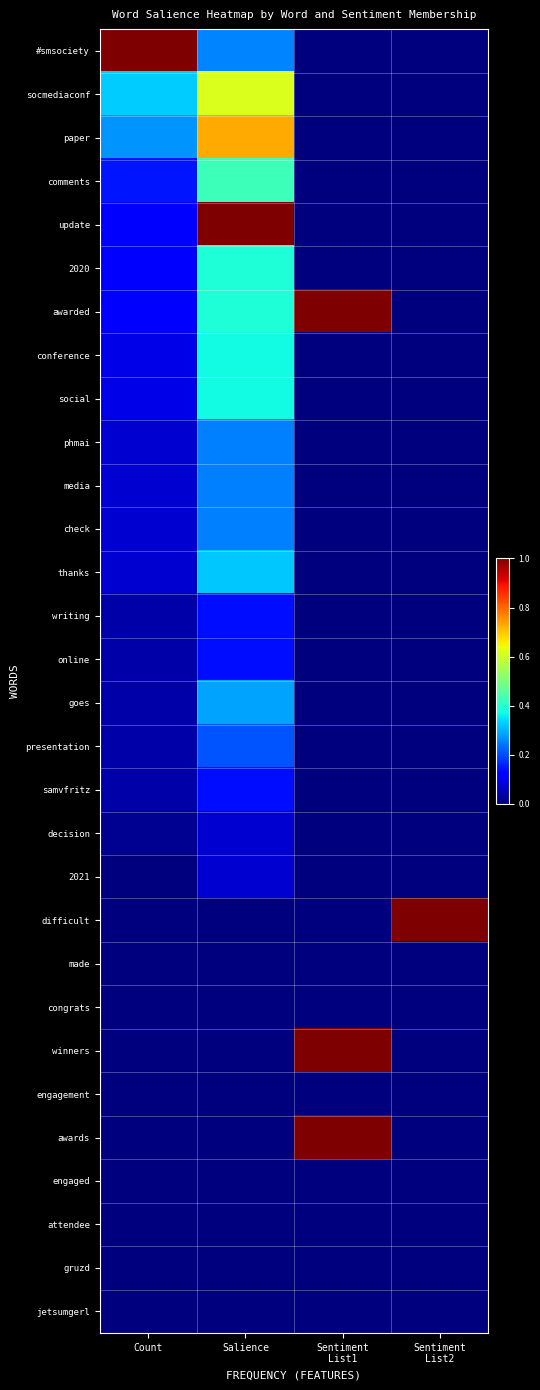

What is the total value across all series at Salience?

6.7